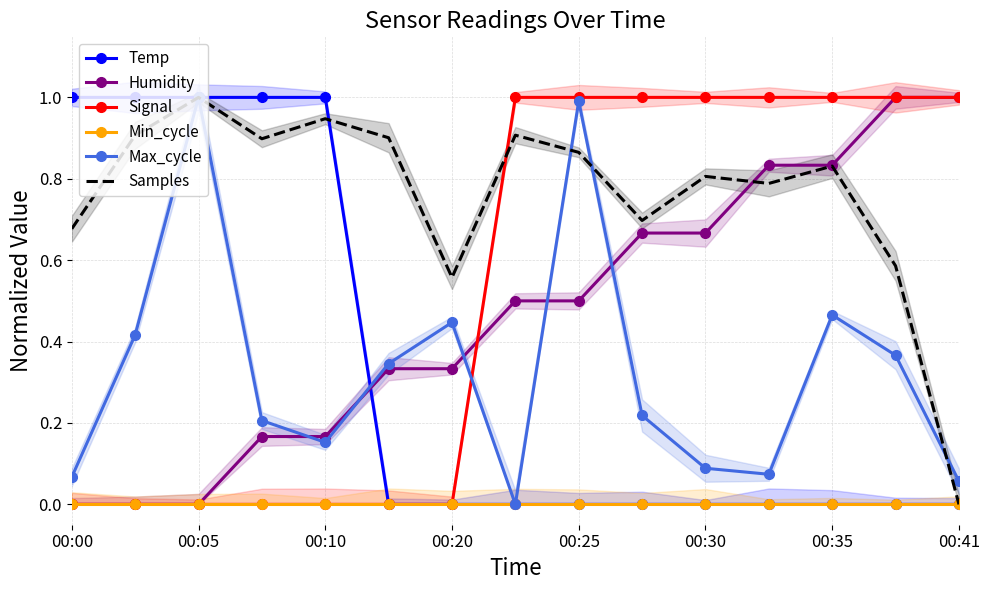

After their last crossing, which series has the higher values: Max_cycle or Temp?

Max_cycle